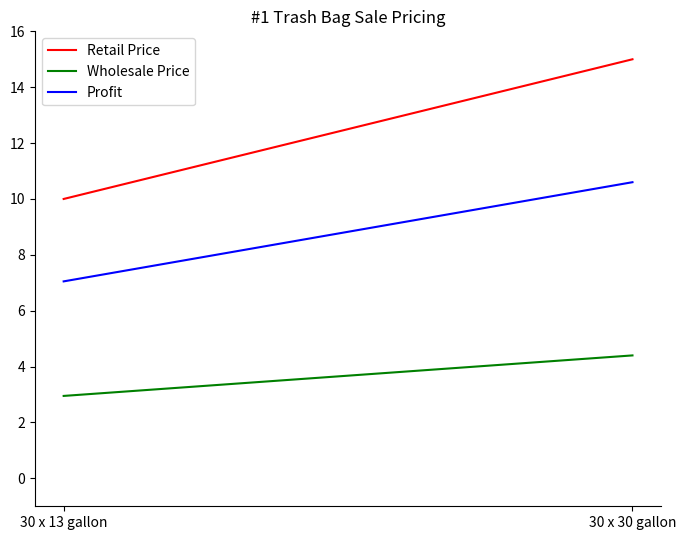

Which category has the highest value in the Retail Price series?

30 x 30 gallon